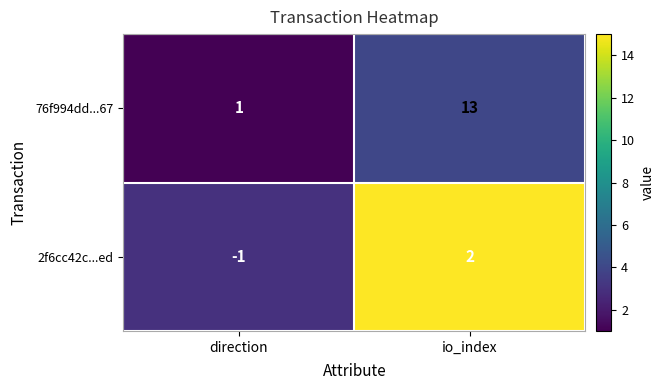

Which category has the lowest value in the 2f6cc42c...ed series?

direction